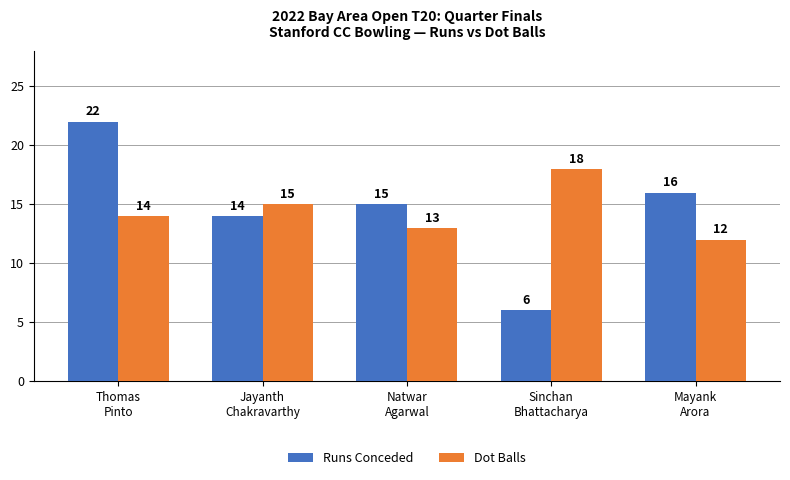

What position from the right is Sinchan
Bhattacharya?

2